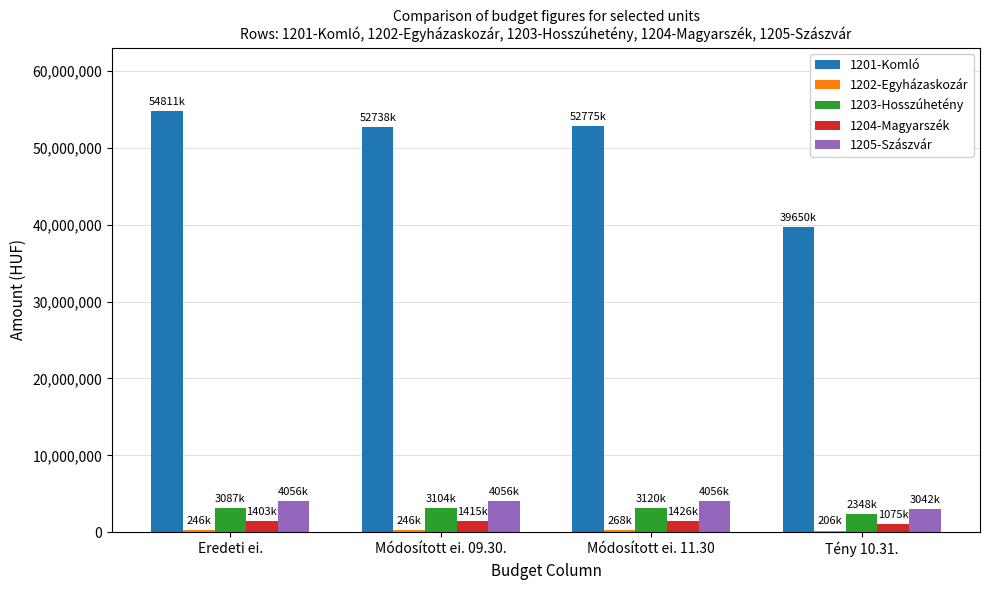

Which series has the widest spread of values?

1201-Komló